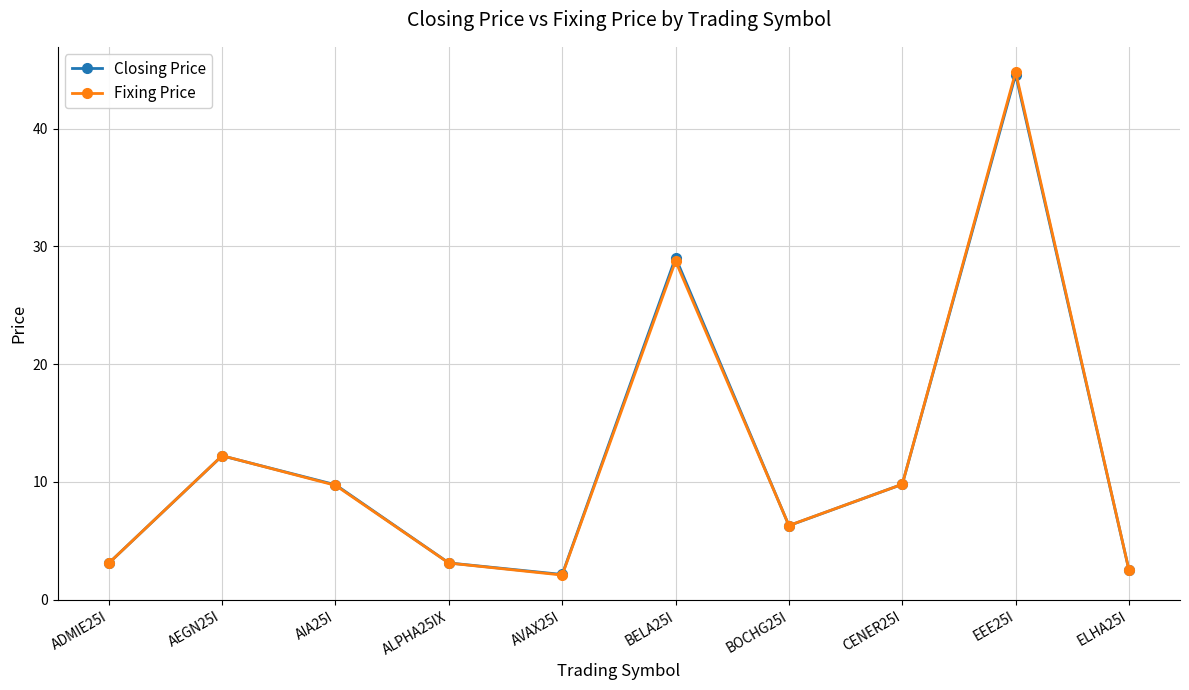

The value of Closing Price at BELA25I is 49.9. True or false?

False